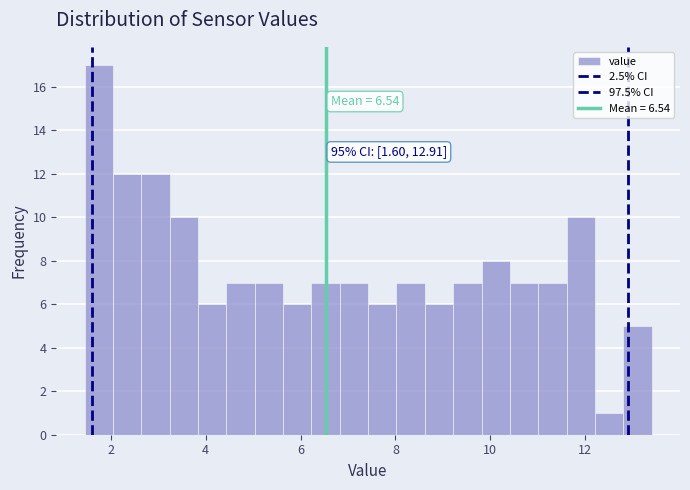

Around what value on the x-axis is the tallest bar? Give the approximate position of its centre, as read against the axis.

1.8